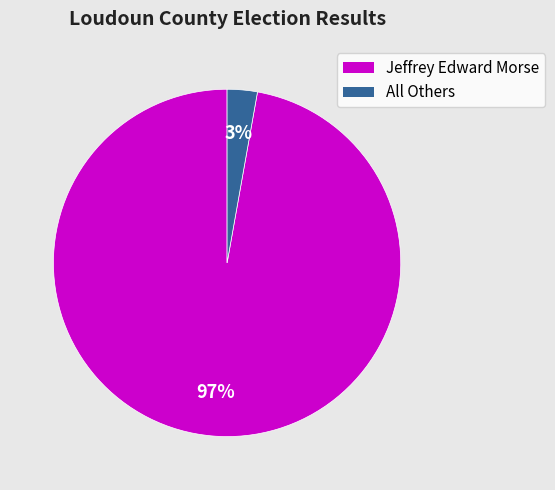

To the nearest percent, what is the average slice percentage?

50%